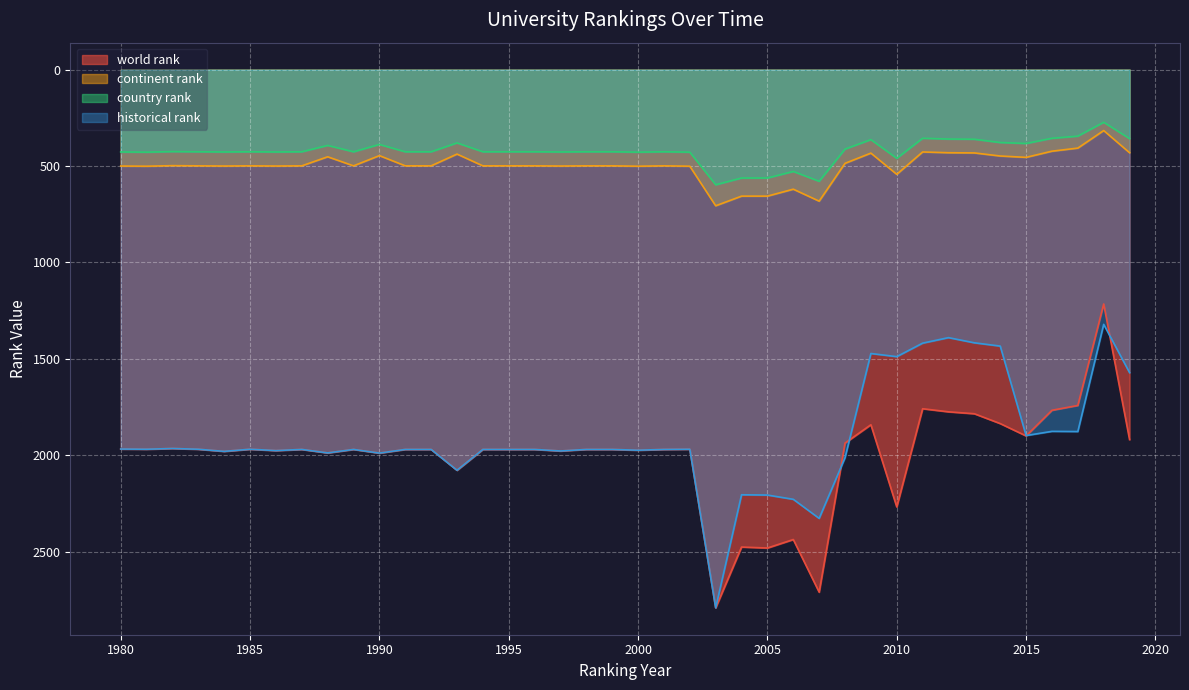

How many interior local peaks does the continent rank series have?

10